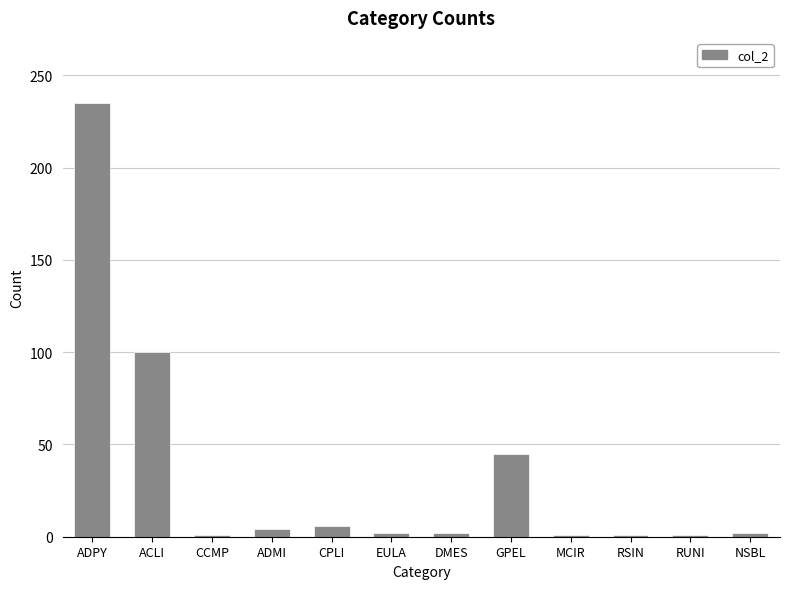

What is the change in value from CPLI to NSBL?

-4